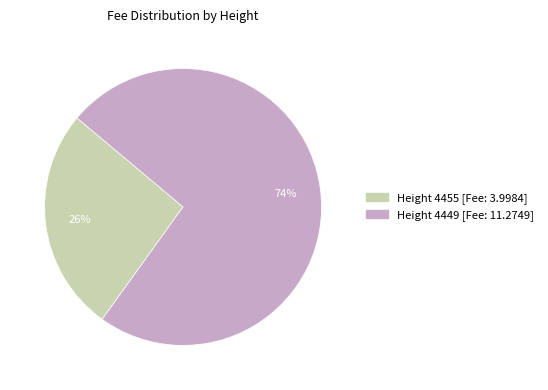

Is the sum of Height 4455 [Fee: 3.9984] and Height 4449 [Fee: 11.2749] greater than half?

Yes